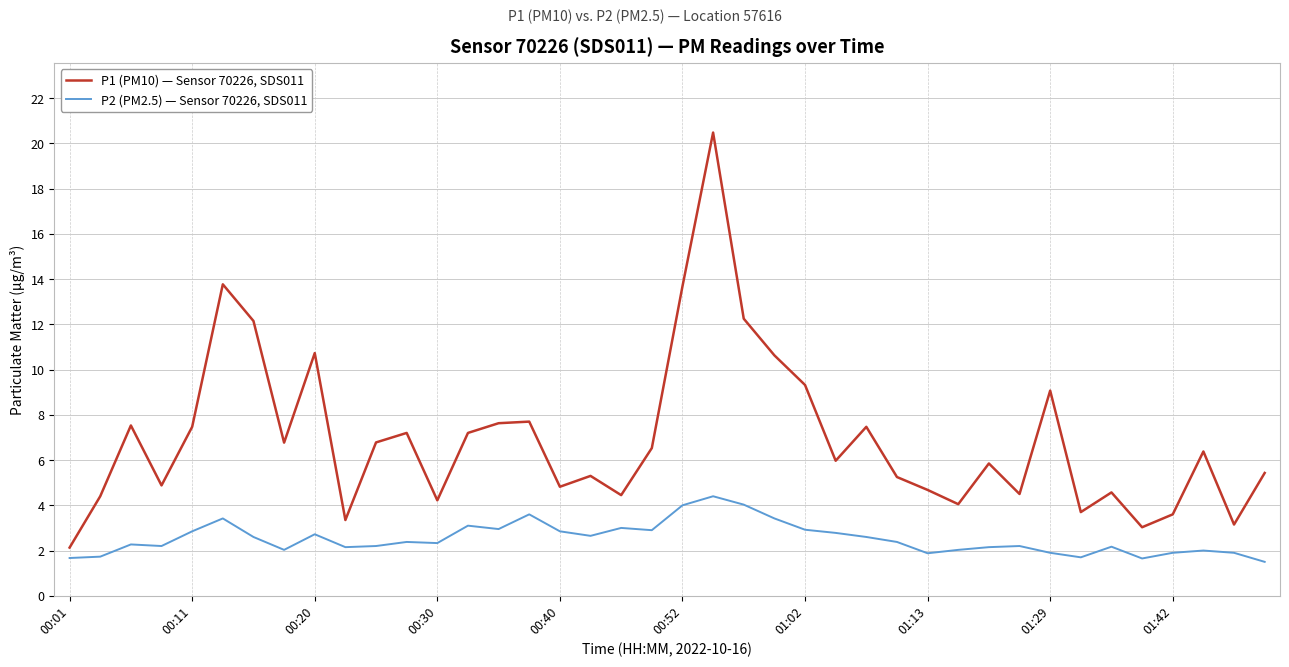

What is the minimum value shown in the chart?

1.5